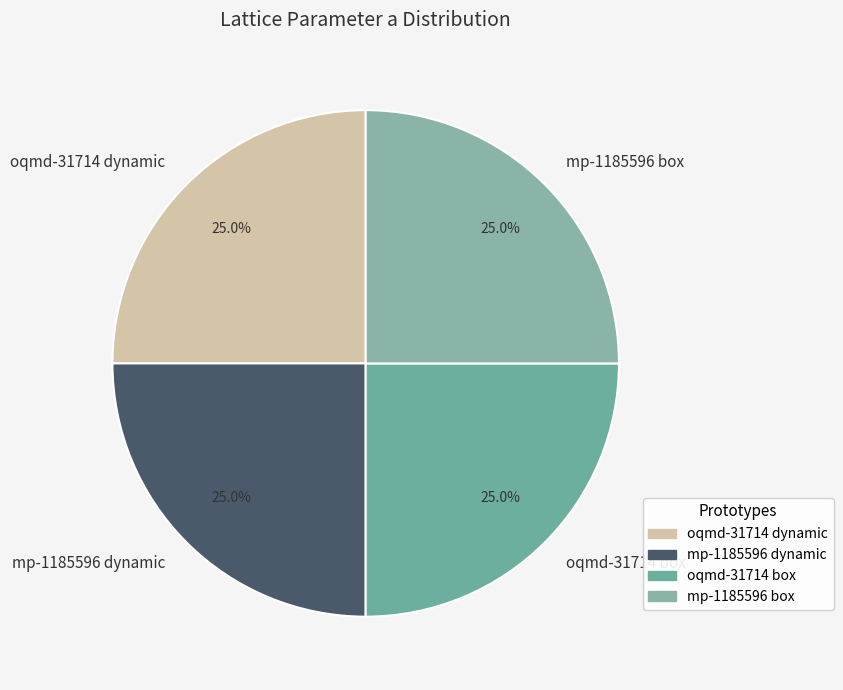

What is the ratio of the value at mp-1185596 box to the value at oqmd-31714 box?

1.0